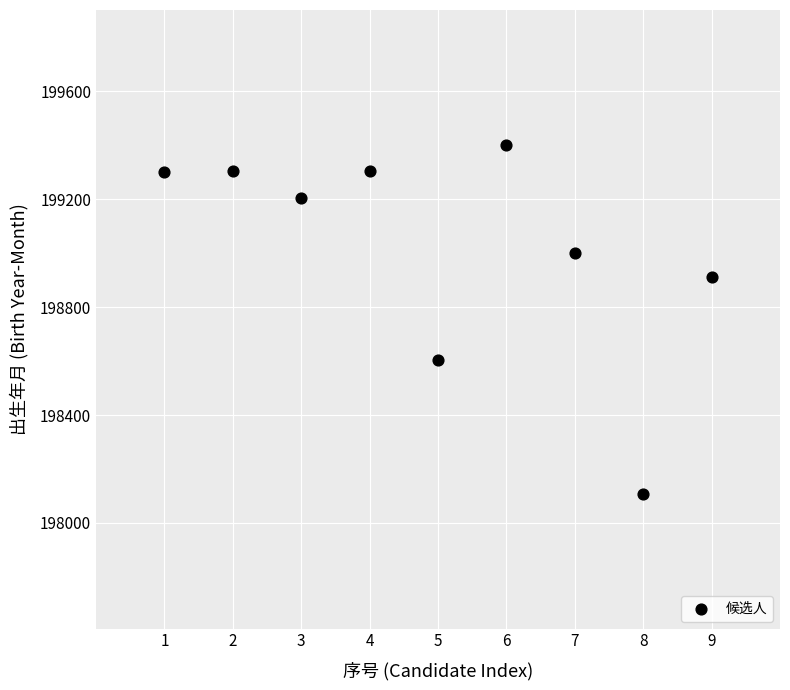

What is the range of Y values (max minus min)?

1292